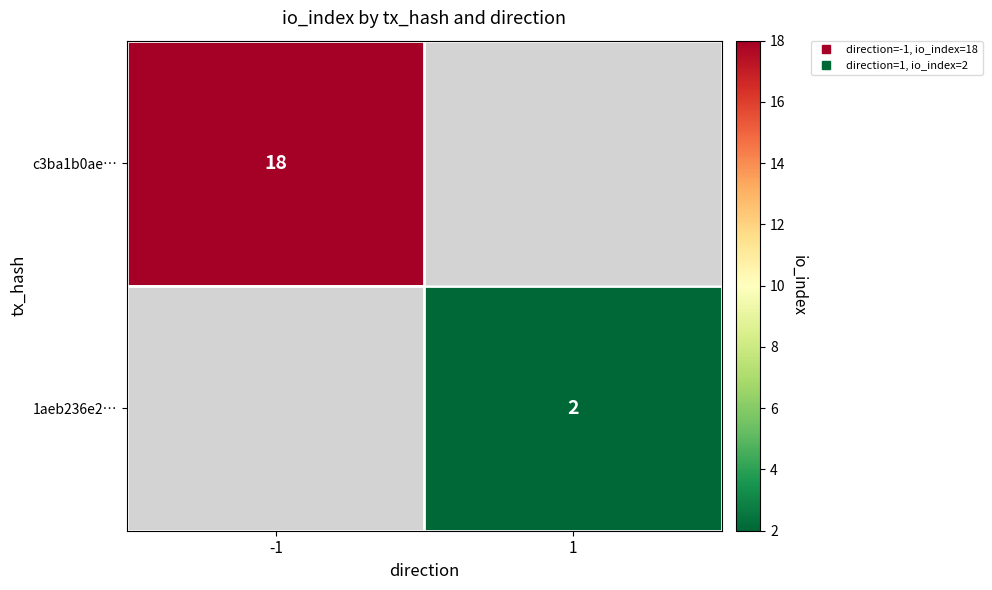

Which has a higher value, 1 or -1?

-1